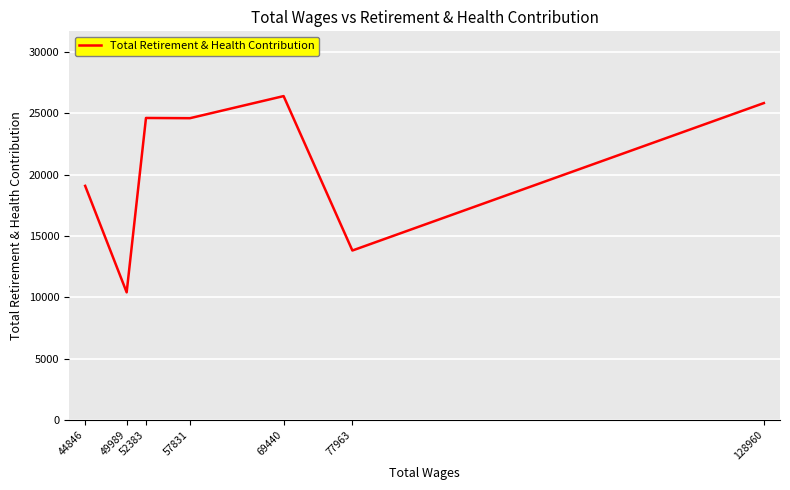

True or false: the data shows 10855 at 44846.

False